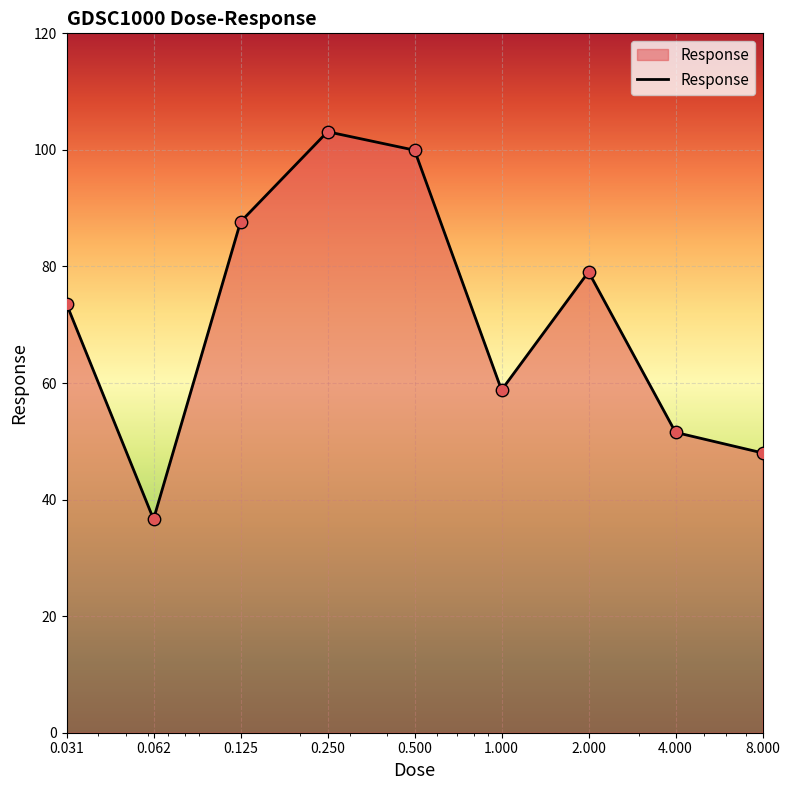

What is the difference between the maximum and minimum values?

66.5